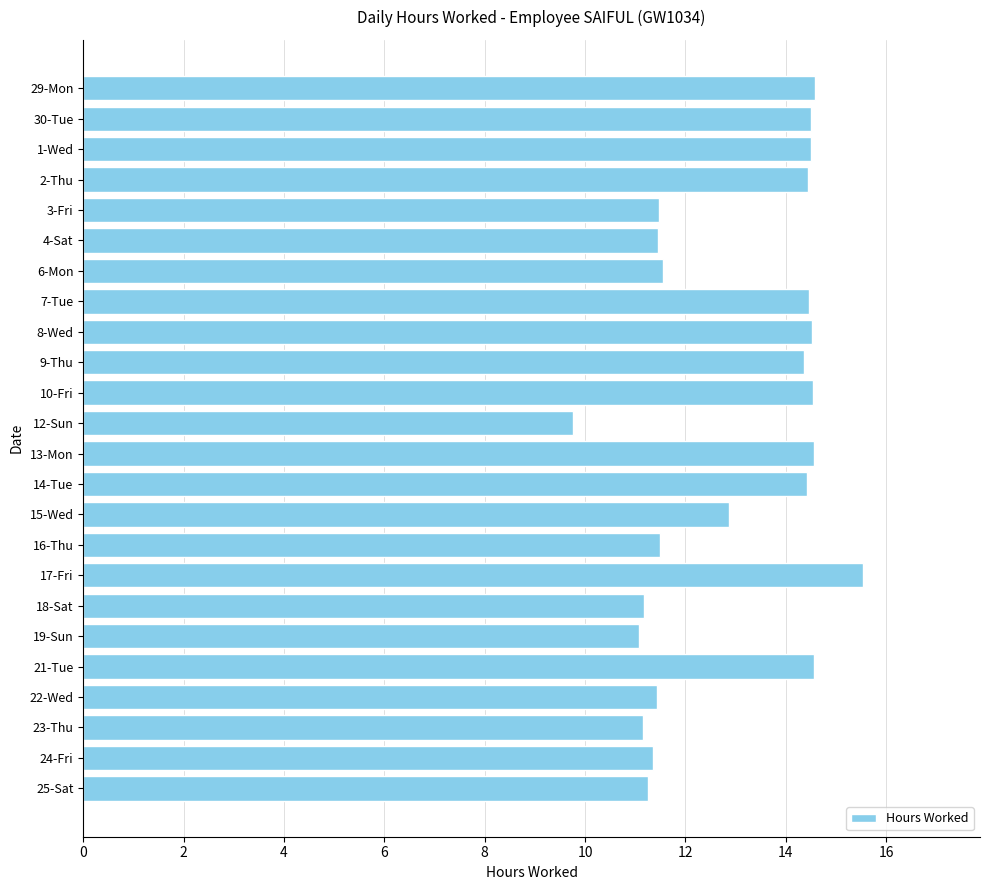

What is the approximate value at 24-Fri?

11.4